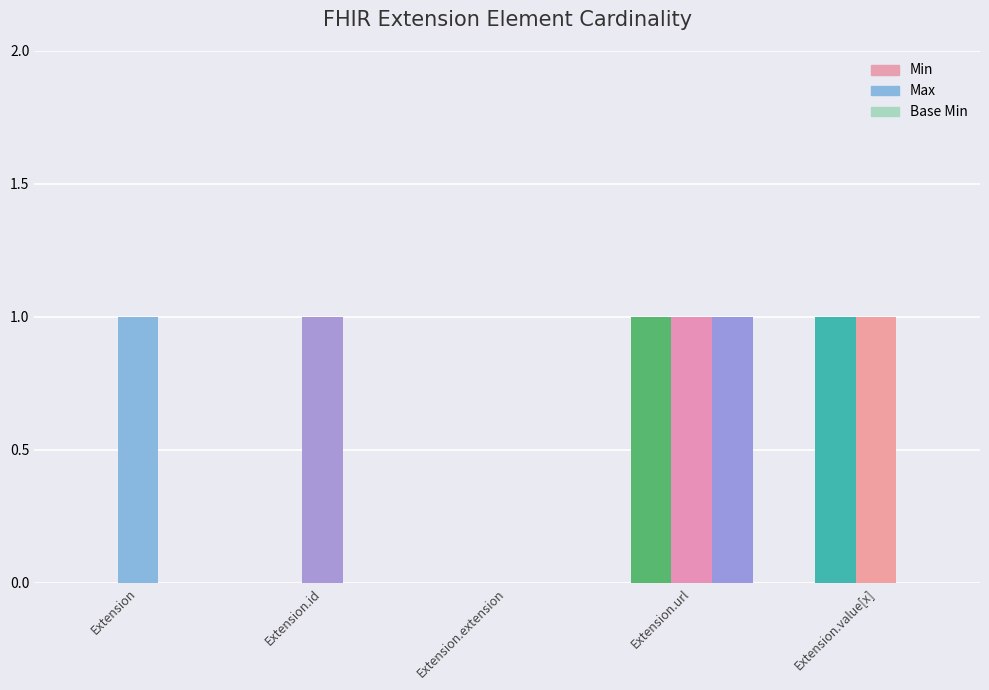

At which label does Base Min reach its peak?

Extension.url